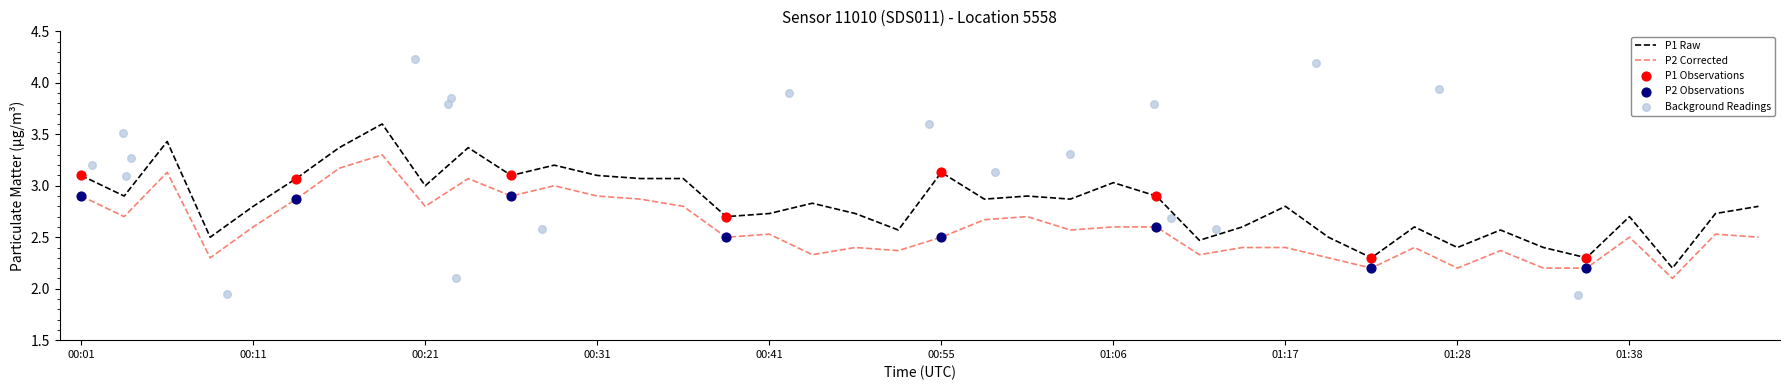

At which category is the sum across all series the highest?

00:19